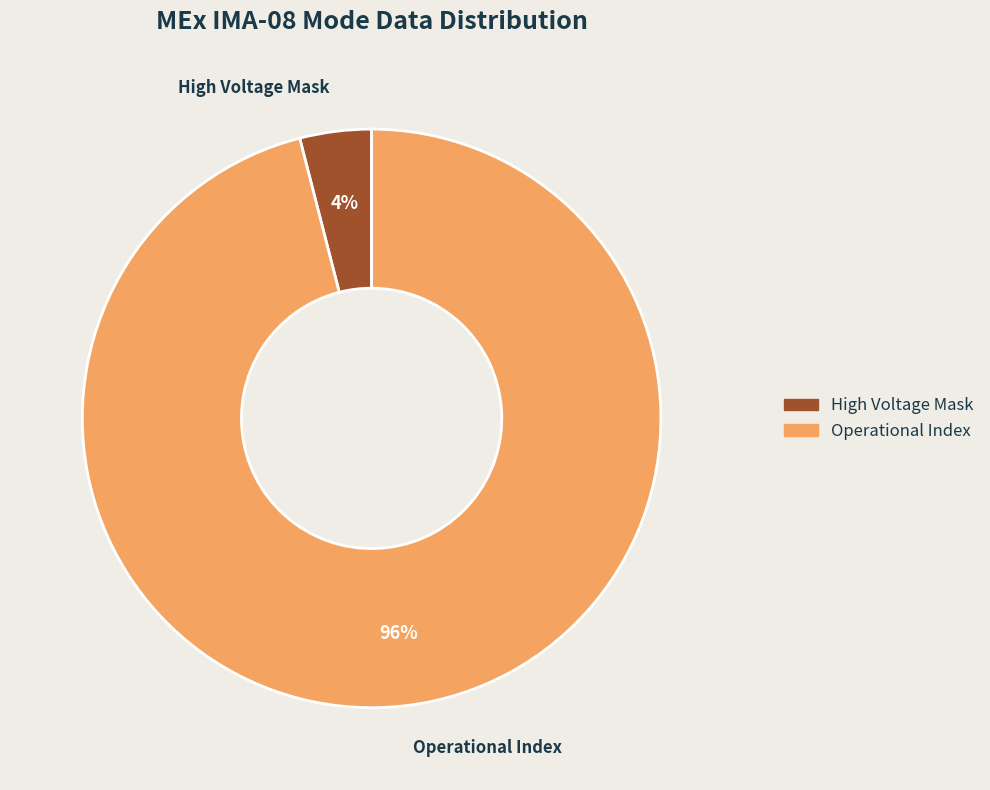

To the nearest percent, what is the difference between the largest and smallest slice percentages?

92%